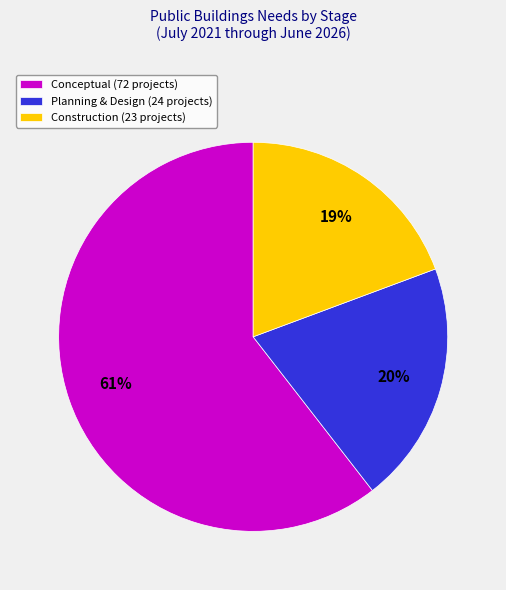

True or false: Construction (23 projects) accounts for 19% of the total.

True